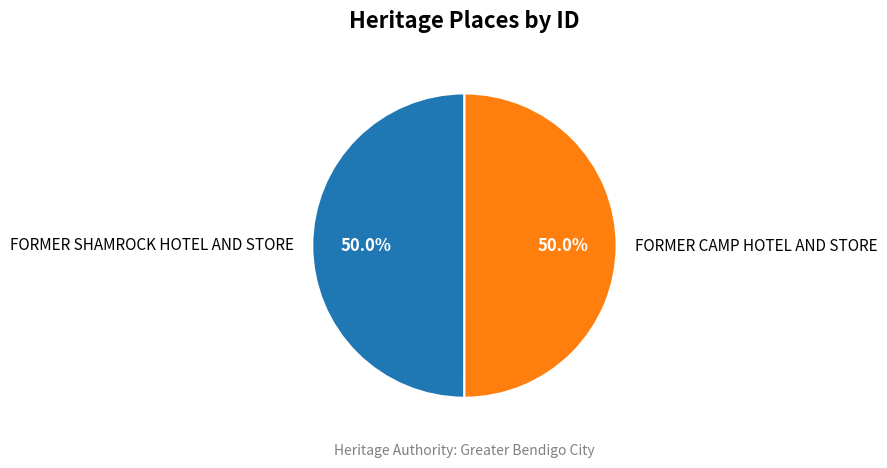

Approximately how many times larger is the value at FORMER CAMP HOTEL AND STORE compared to FORMER SHAMROCK HOTEL AND STORE?

1.0